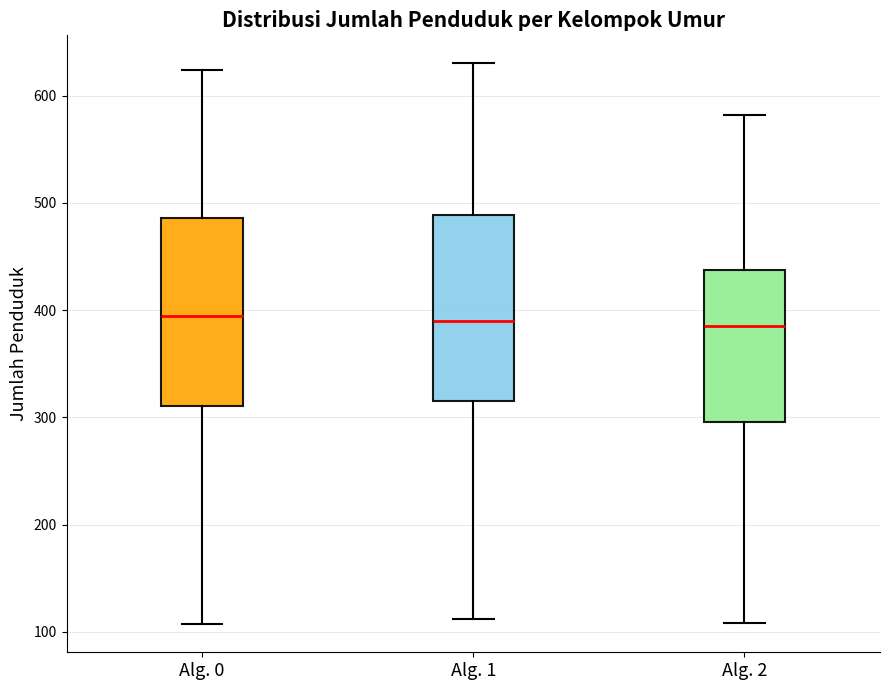

Where is the upper edge of the box for Alg. 1 on the y-axis? The values are not printed on the chart, so give them approximately, as read against the axis.

490